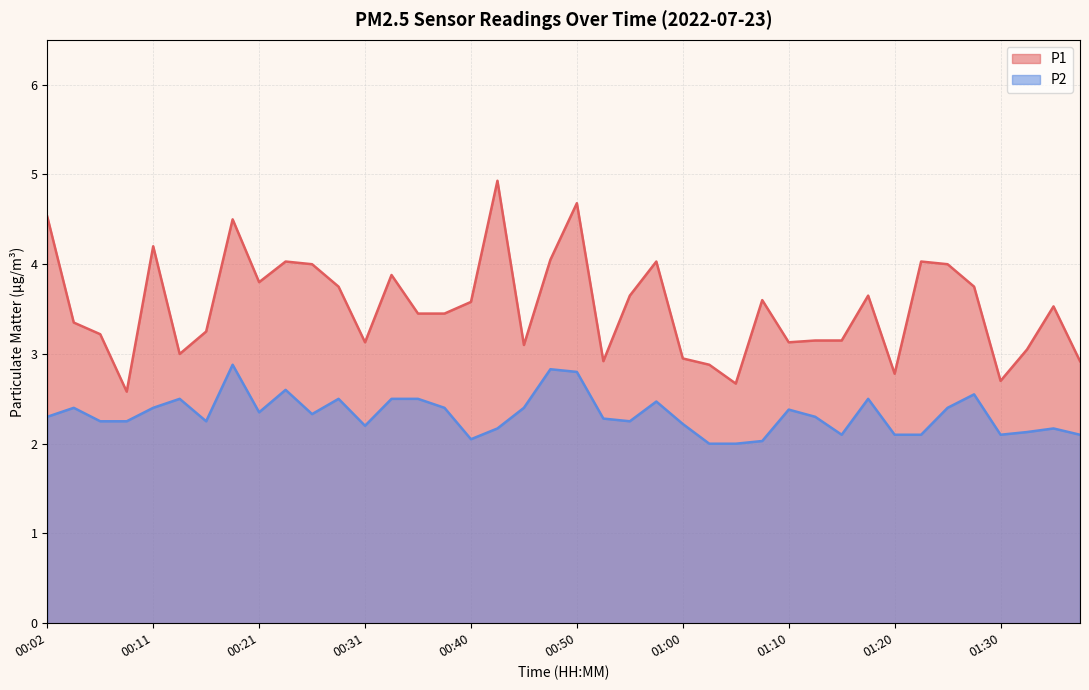

What is the difference between the maximum and second lowest values in the P2 series?

0.9